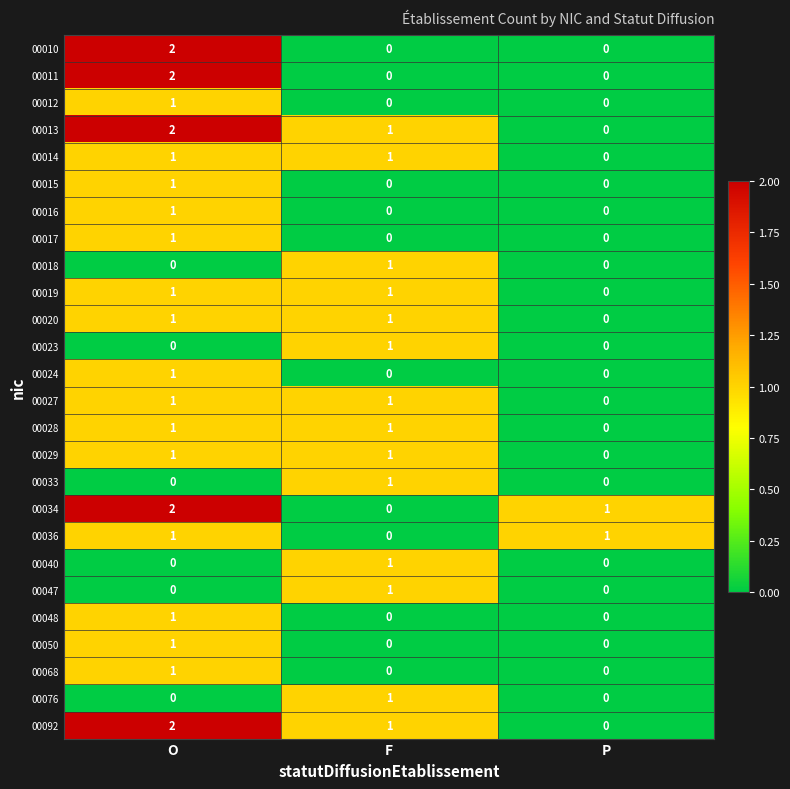

Is the value of 00016 at F greater than the value of 00011 at O?

No